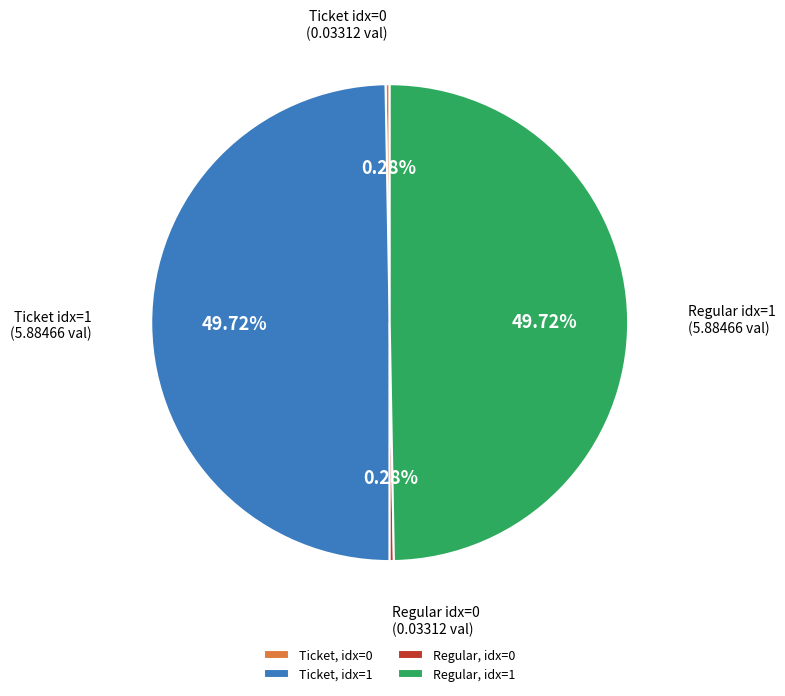

Is the sum of Ticket, idx=0 and Regular, idx=0 greater than half?

No